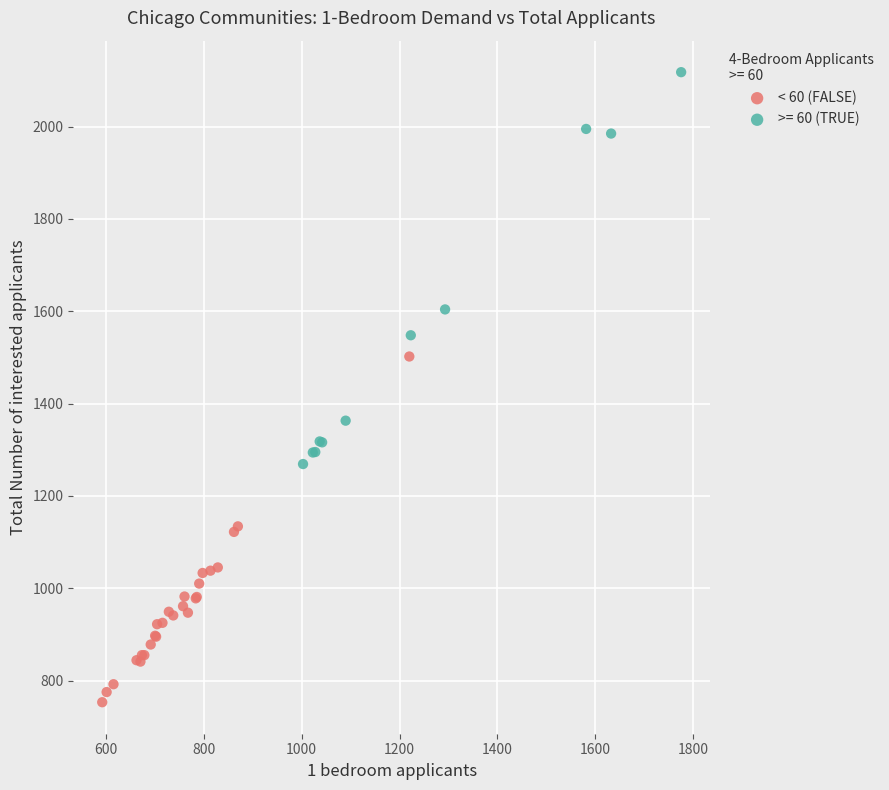

Which series has the widest spread of Y values?

>= 60 (TRUE)